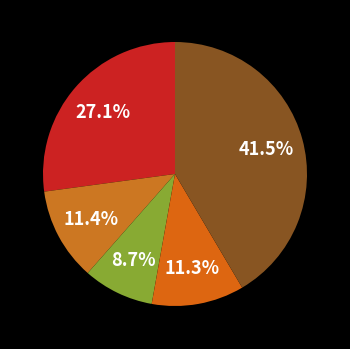

To the nearest percent, what is the average slice percentage?

20%